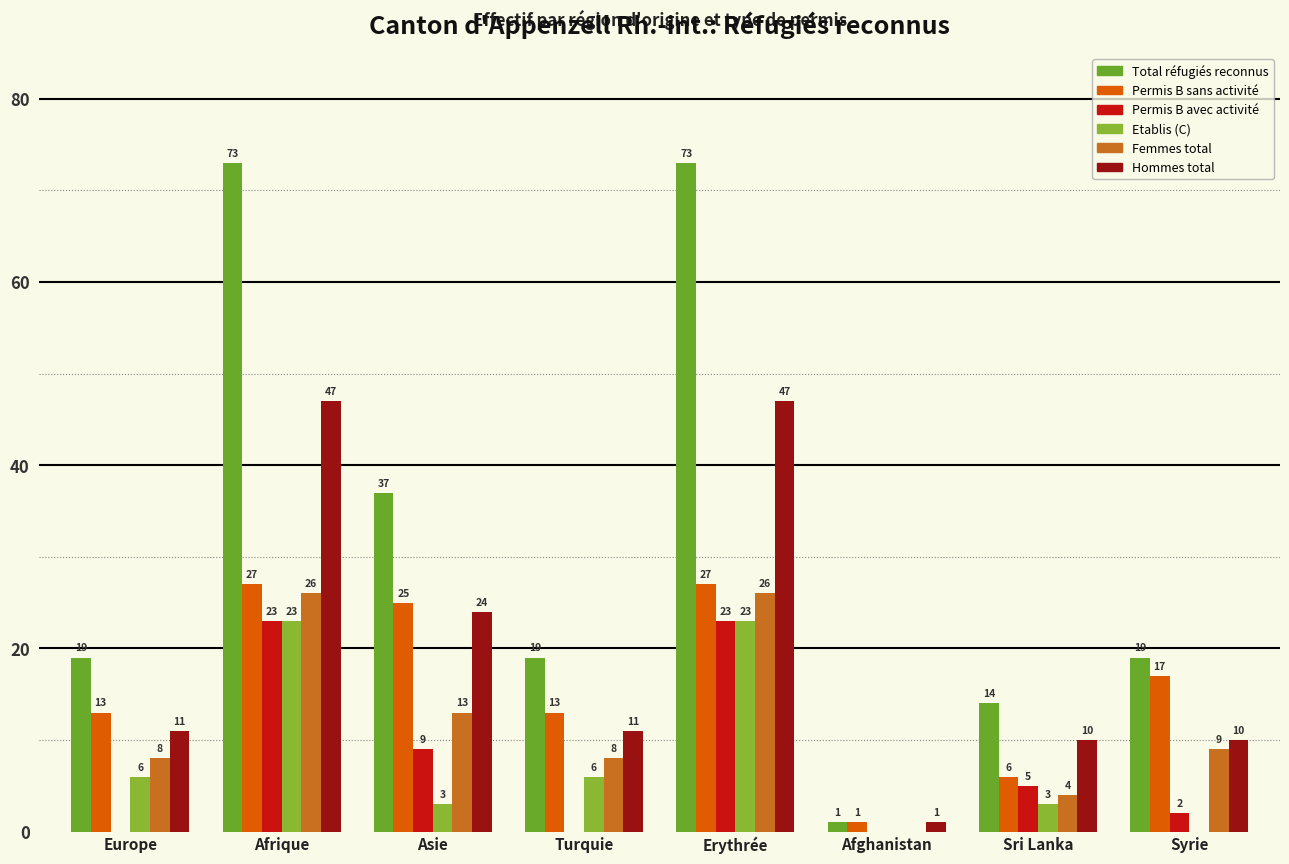

Reading left to right, list all the values displayed in this chart.

Total réfugiés reconnus: Europe=19	Afrique=73	Asie=37	Turquie=19	Erythrée=73	Afghanistan=1	Sri Lanka=14	Syrie=19
Permis B sans activité: Europe=13	Afrique=27	Asie=25	Turquie=13	Erythrée=27	Afghanistan=1	Sri Lanka=6	Syrie=17
Permis B avec activité: Europe=0	Afrique=23	Asie=9	Turquie=0	Erythrée=23	Afghanistan=0	Sri Lanka=5	Syrie=2
Etablis (C): Europe=6	Afrique=23	Asie=3	Turquie=6	Erythrée=23	Afghanistan=0	Sri Lanka=3	Syrie=0
Femmes total: Europe=8	Afrique=26	Asie=13	Turquie=8	Erythrée=26	Afghanistan=0	Sri Lanka=4	Syrie=9
Hommes total: Europe=11	Afrique=47	Asie=24	Turquie=11	Erythrée=47	Afghanistan=1	Sri Lanka=10	Syrie=10